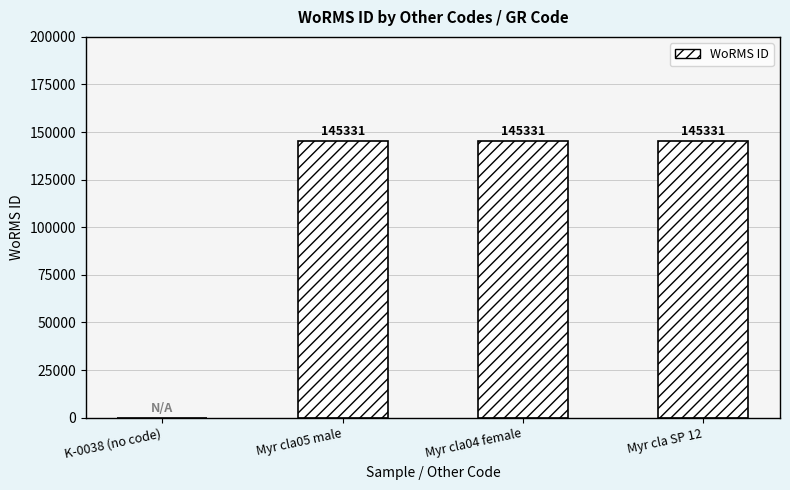

How many categories are shown in the chart?

4